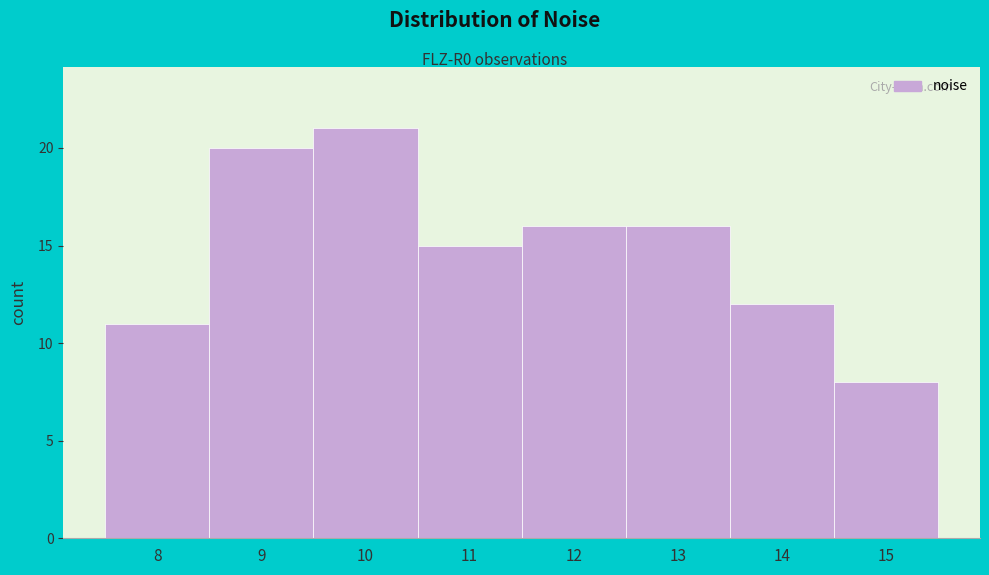

Reading left to right, extract all data points from this chart.

8=11	9=20	10=21	11=15	12=16	13=16	14=12	15=8